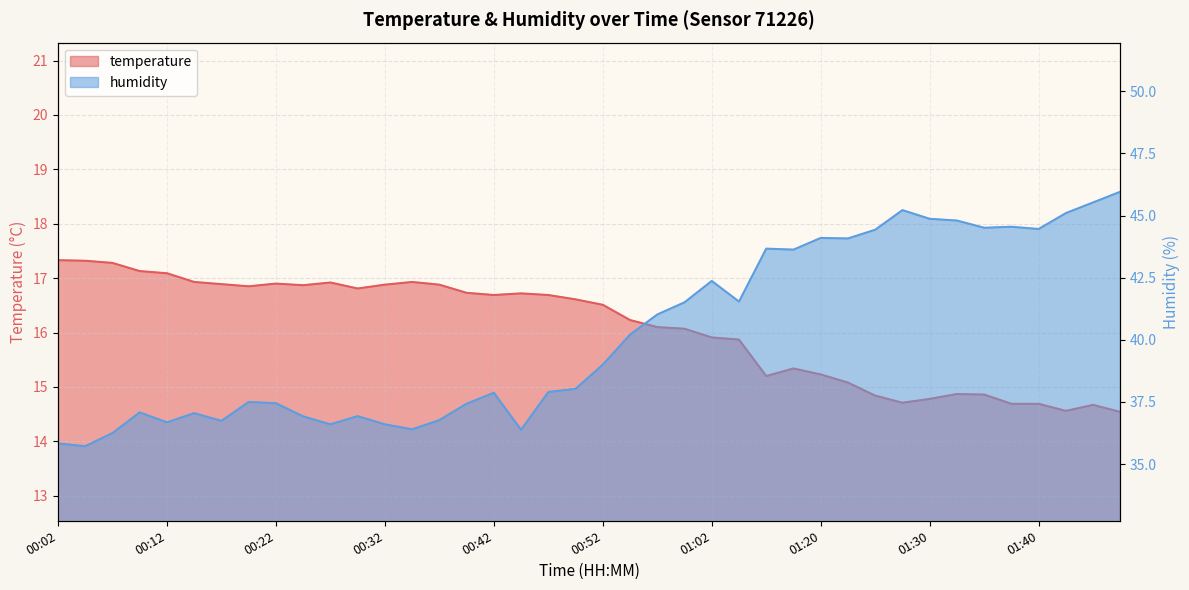

Reading left to right, extract all data points from this chart.

temperature: 17.3	17.3	17.3	17.1	17.1	16.9	16.9	16.9	16.9	16.9	16.9	16.8	16.9	16.9	16.9	16.7	16.7	16.7	16.7	16.6	16.5	16.2	16.1	16.1	15.9	15.9	15.2	15.3	15.2	15.1	14.8	14.7	14.8	14.9	14.9	14.7	14.7	14.6	14.7	14.5
humidity: 35.8	35.7	36.2	37.1	36.7	37.0	36.7	37.5	37.5	36.9	36.6	36.9	36.6	36.4	36.8	37.4	37.9	36.4	37.9	38.0	39.0	40.2	41.0	41.5	42.4	41.5	43.7	43.6	44.1	44.1	44.4	45.2	44.9	44.8	44.5	44.5	44.5	45.1	45.5	46.0